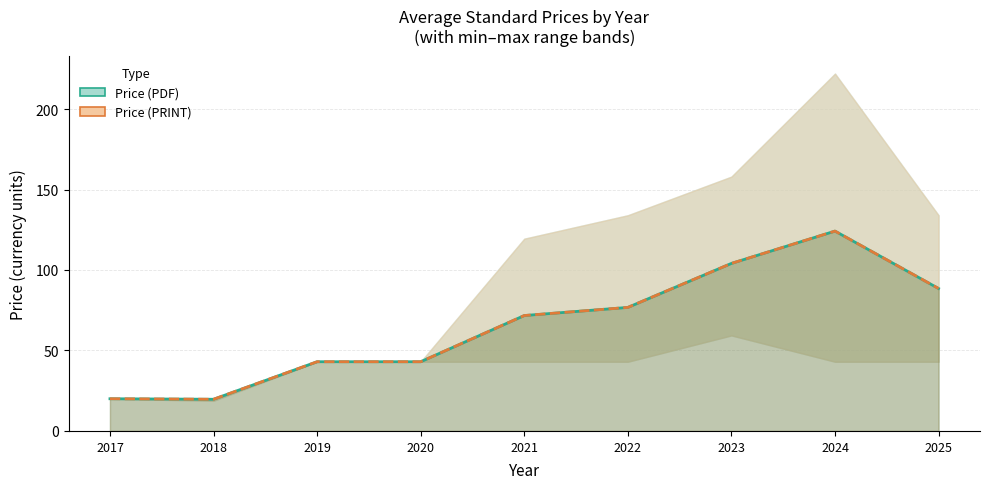

What is the value of the Price (PDF) point at the 7th from the left?

104.1